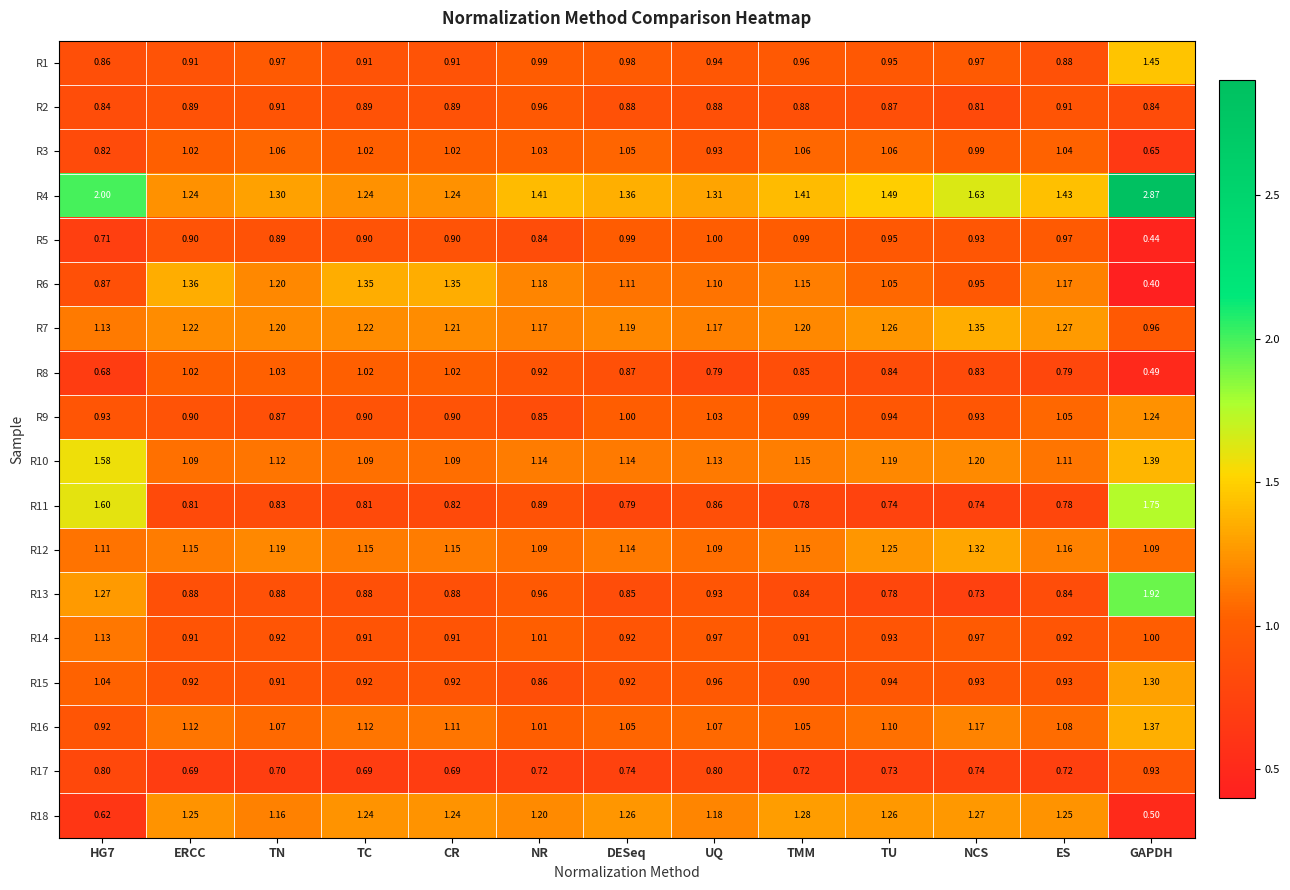

Is the value of R5 at GAPDH greater than the value of R3 at TN?

No